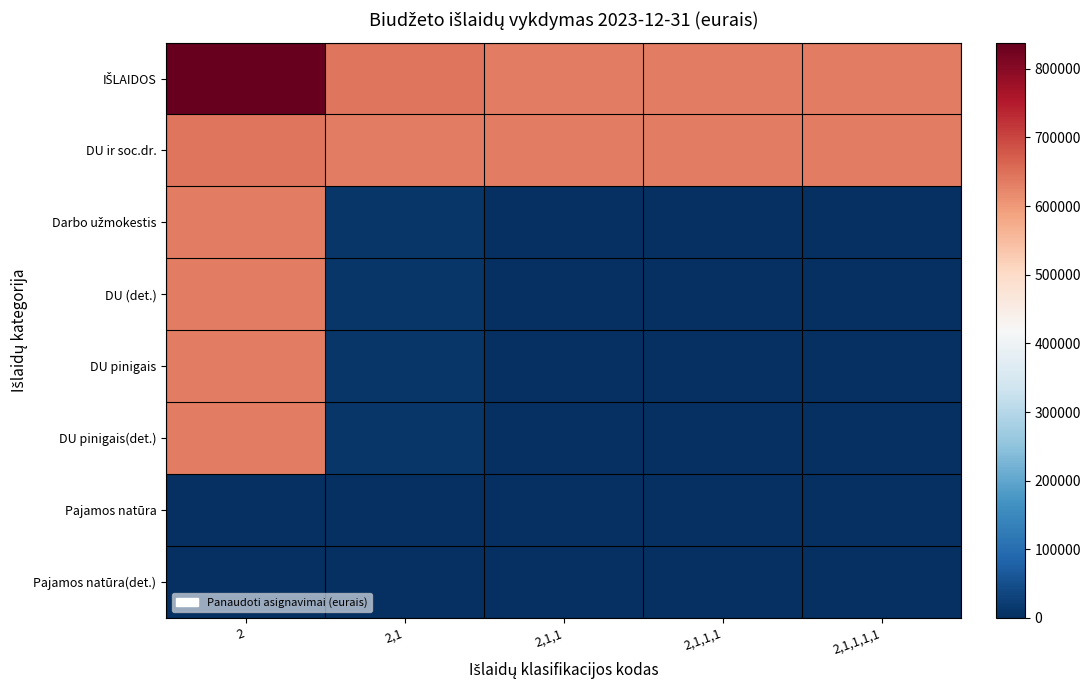

What is the spread (max minus min) of values at 2,1,1,1?

632400.0